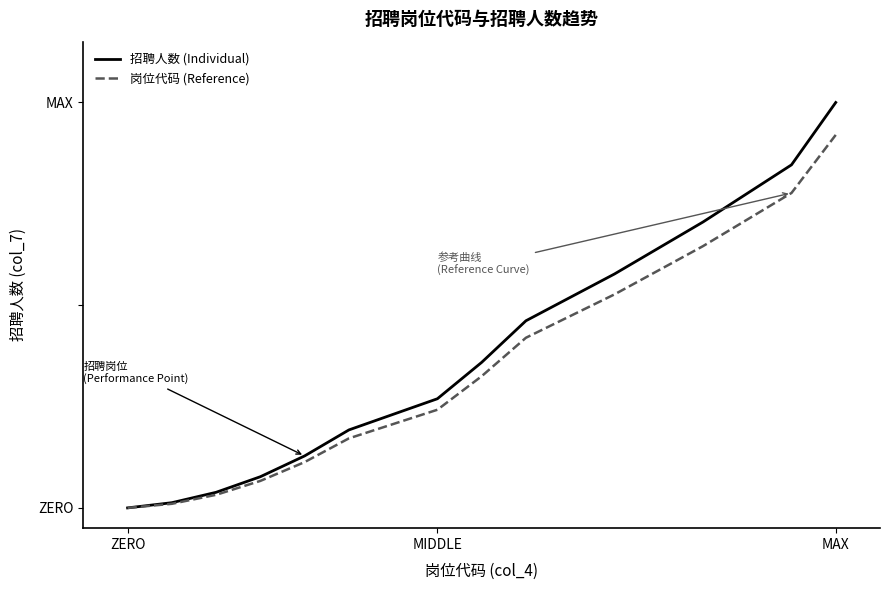

Which series has the largest total across all categories?

招聘人数 (Individual)